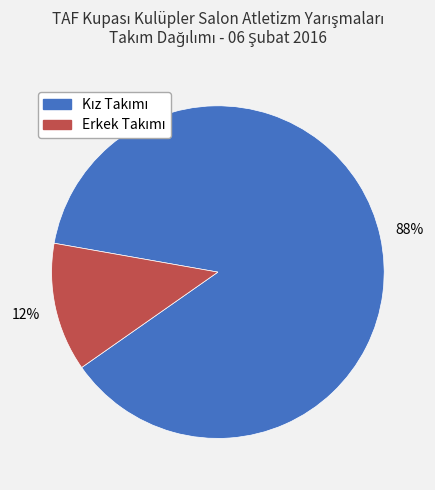

Is there a majority slice in this chart?

Yes